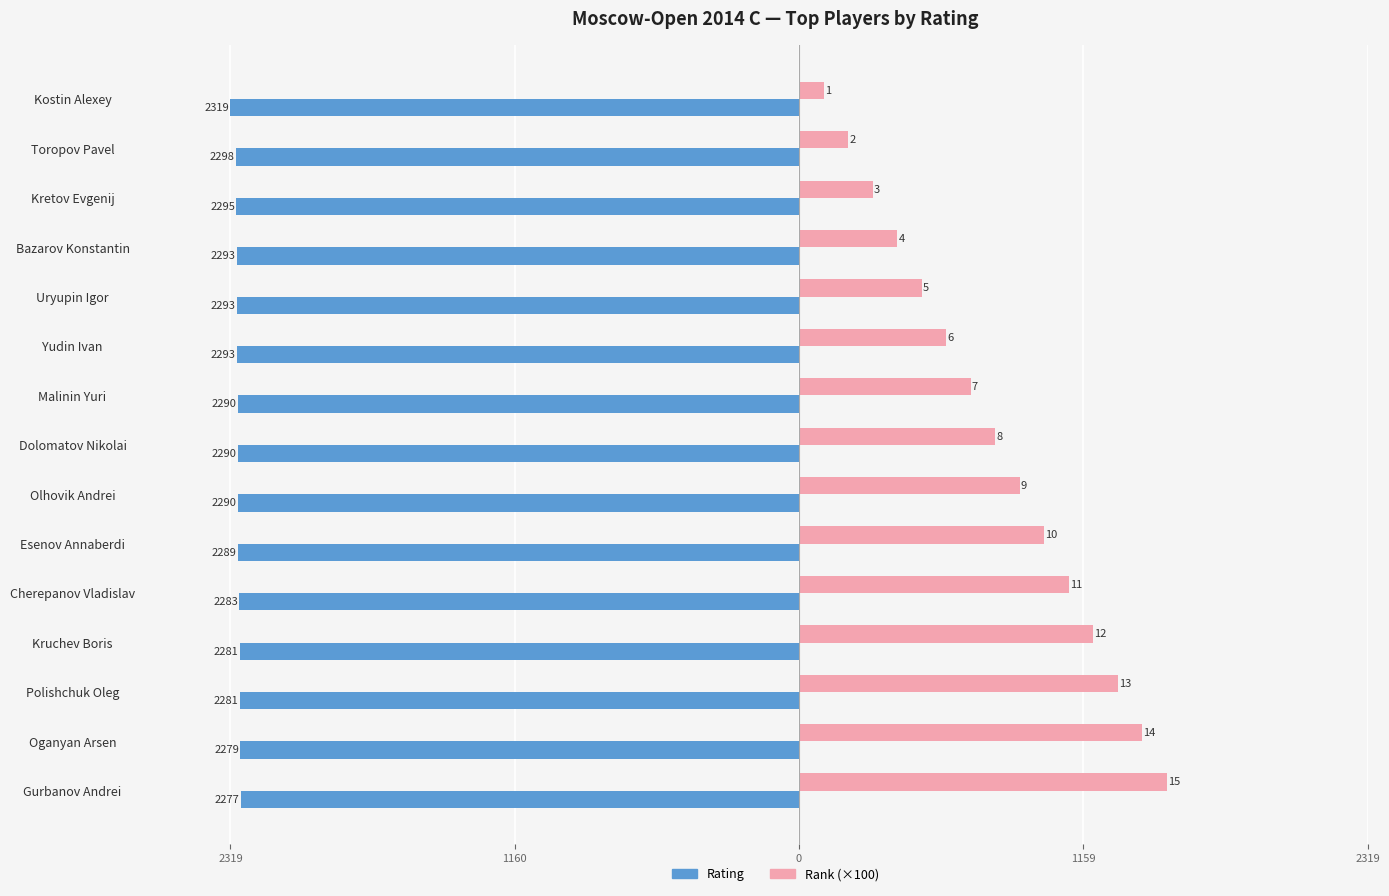

What are all the series names shown in the legend?

Rating, Rank (×100)